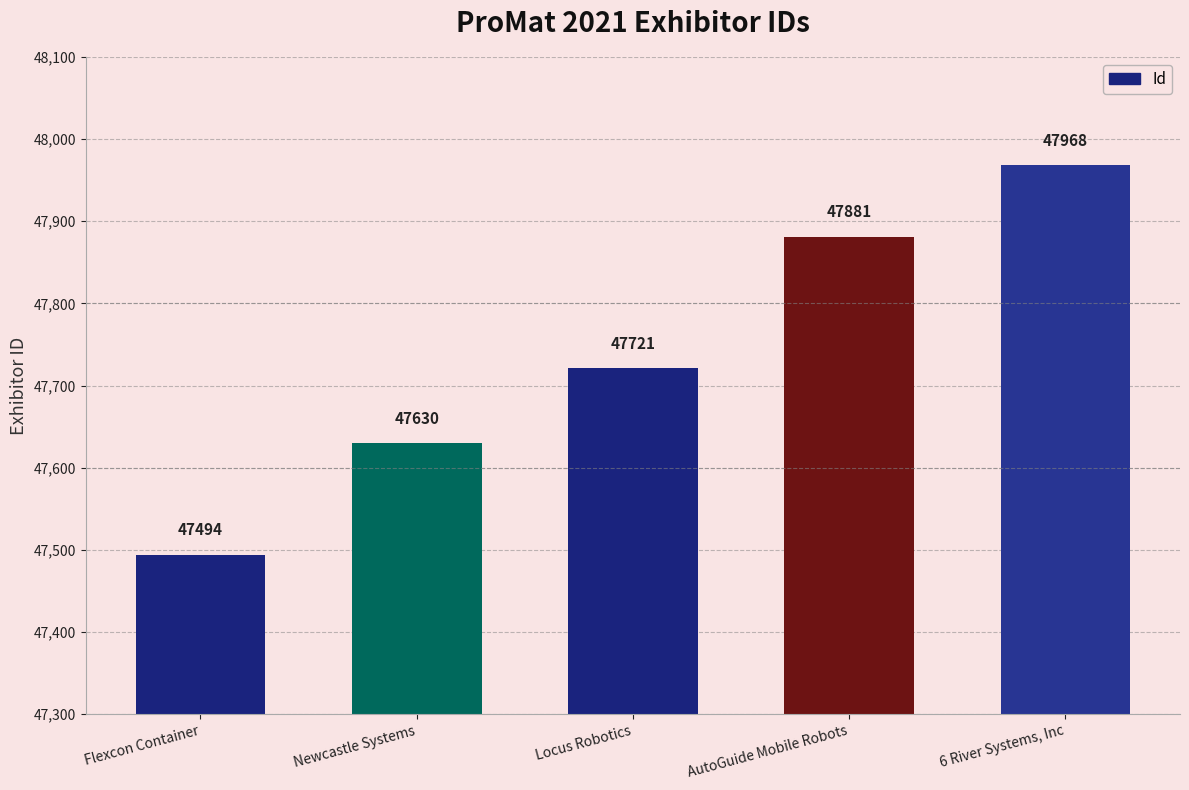

How many bars are there in total?

5